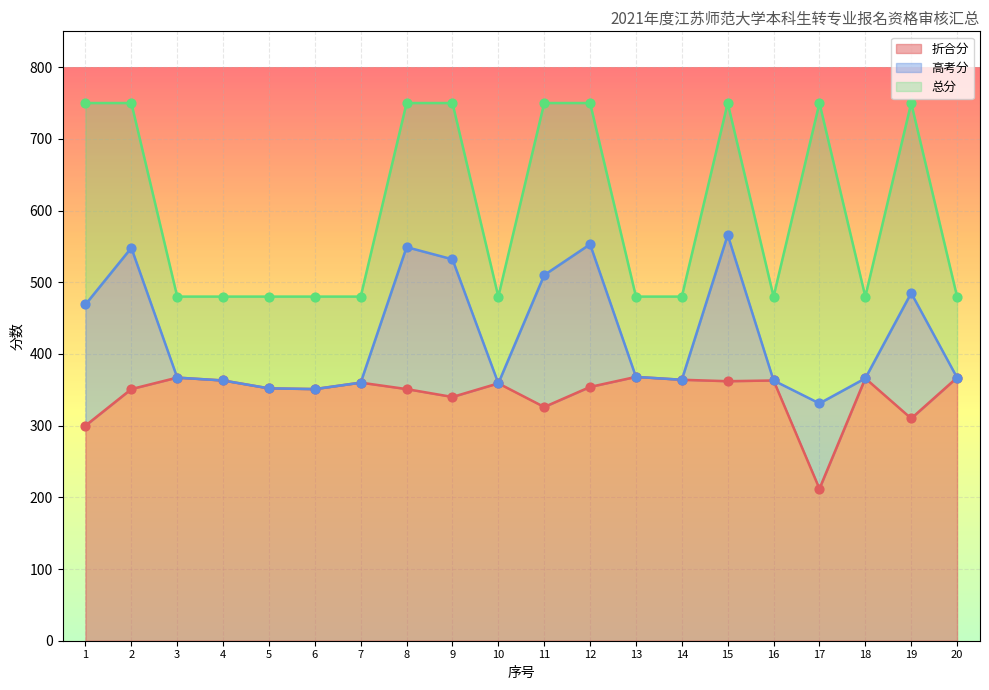

Which series has the widest spread of Y values?

总分